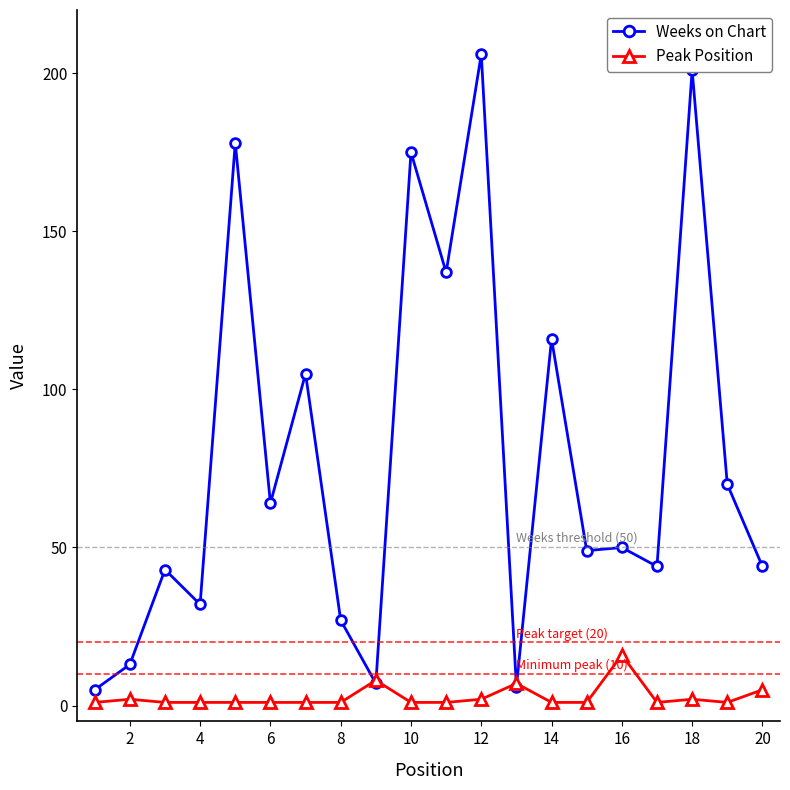

What is the greatest value displayed?

206